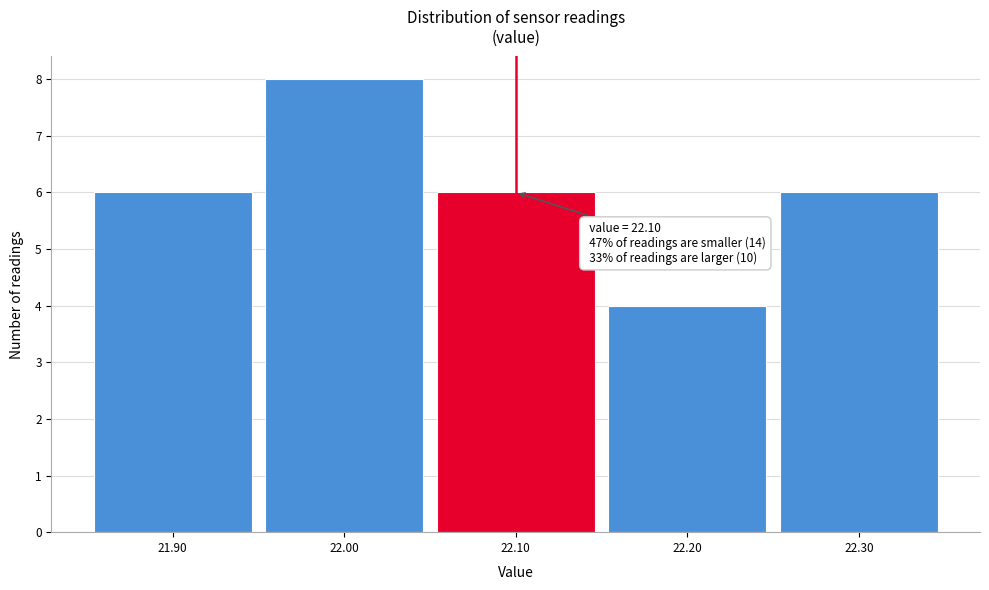

Over which range of the x-axis is the bar tallest?

21.95 to 22.05